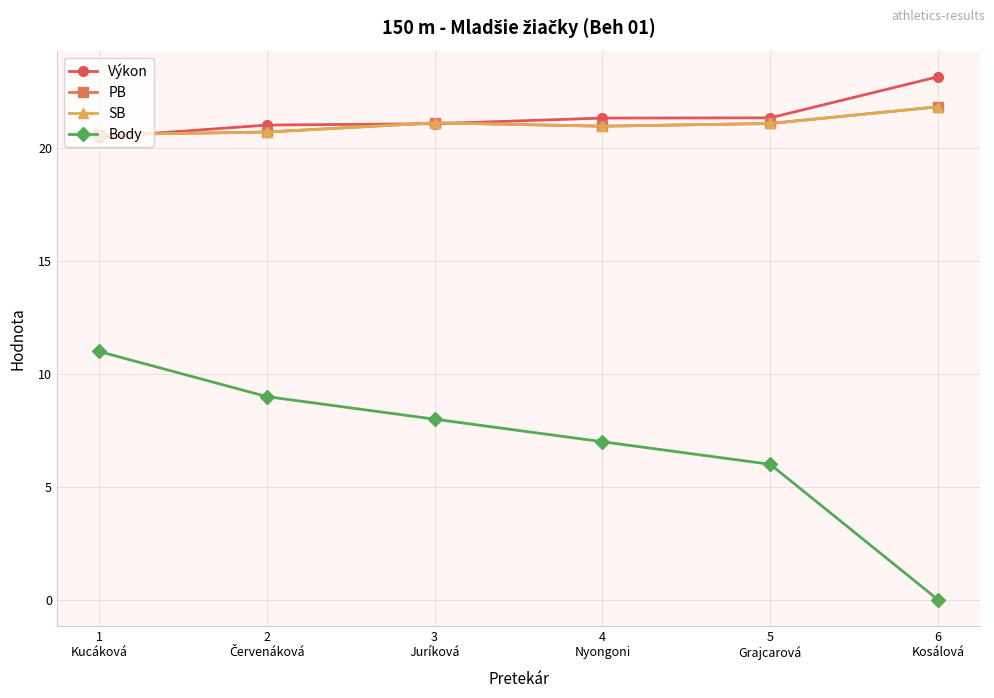

What is the difference between the maximum and second lowest values in the Výkon series?

2.1